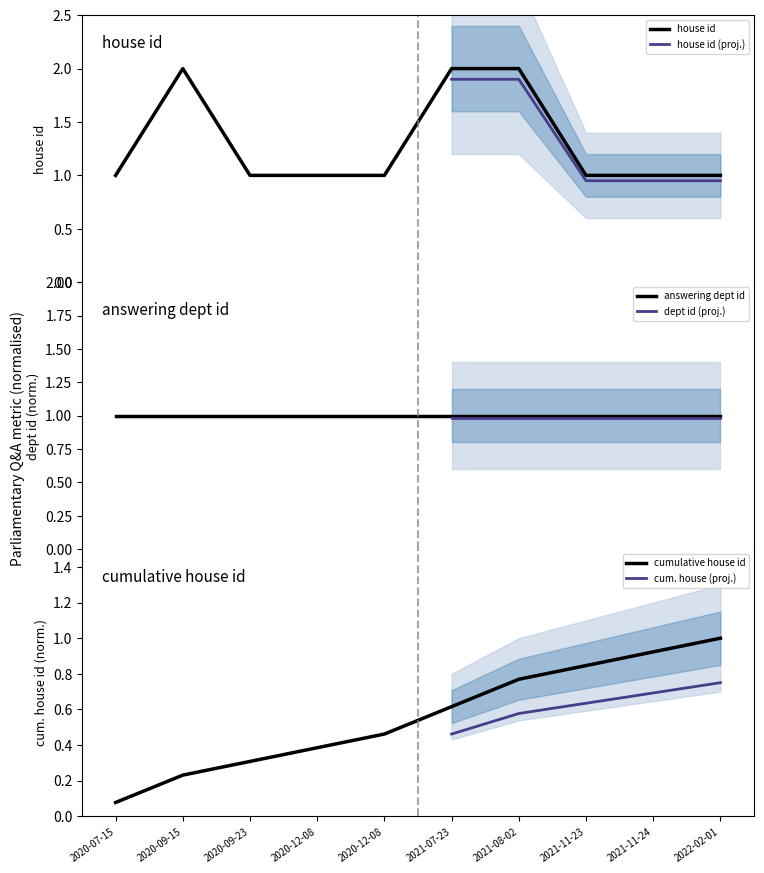

What is the sum of all values?

13